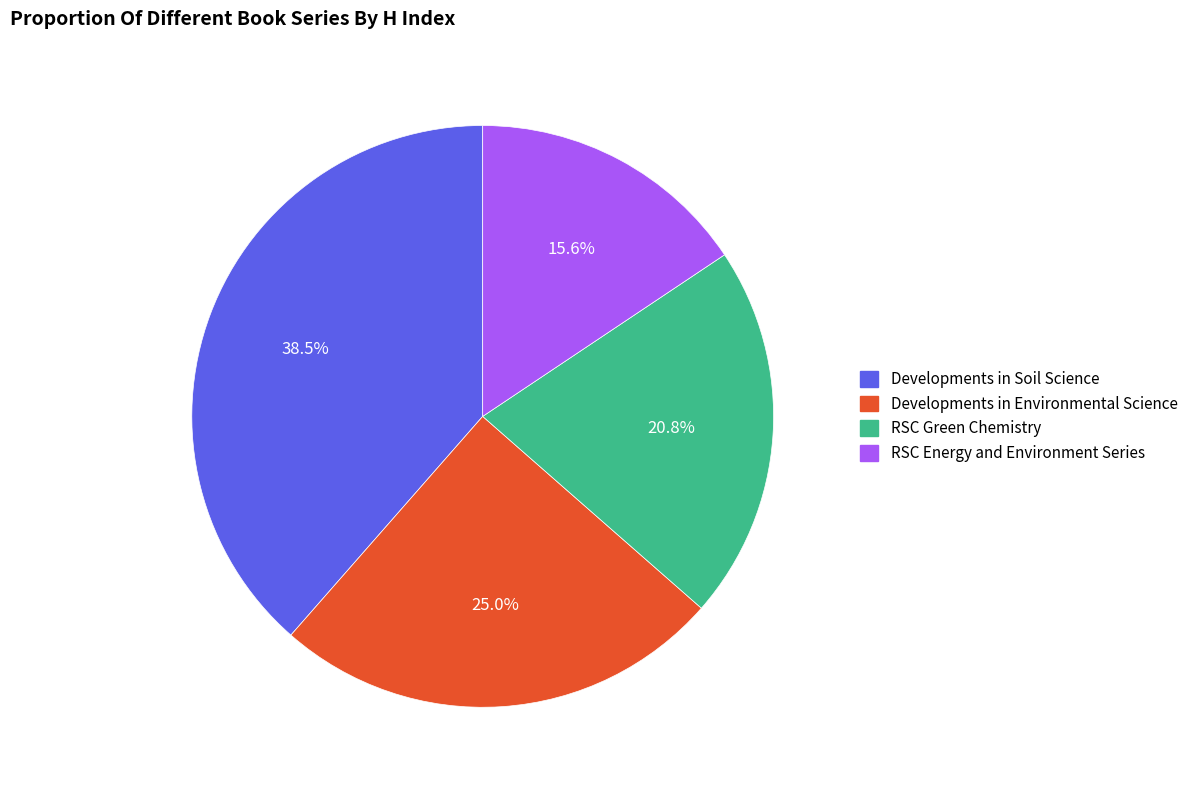

The Developments in Environmental Science slice represents 39% of the pie. True or false?

False